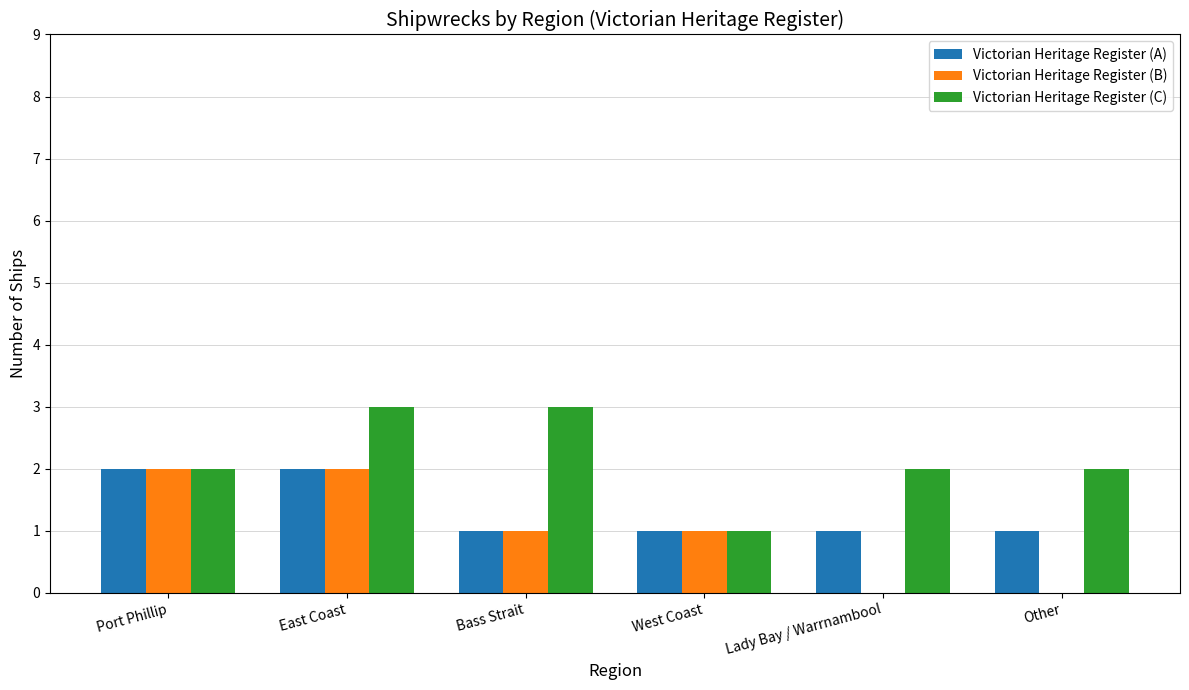

Reading right to left, what are all the values shown in this chart?

Victorian Heritage Register (A): Other=1	Lady Bay / Warrnambool=1	West Coast=1	Bass Strait=1	East Coast=2	Port Phillip=2
Victorian Heritage Register (B): Other=0	Lady Bay / Warrnambool=0	West Coast=1	Bass Strait=1	East Coast=2	Port Phillip=2
Victorian Heritage Register (C): Other=2	Lady Bay / Warrnambool=2	West Coast=1	Bass Strait=3	East Coast=3	Port Phillip=2